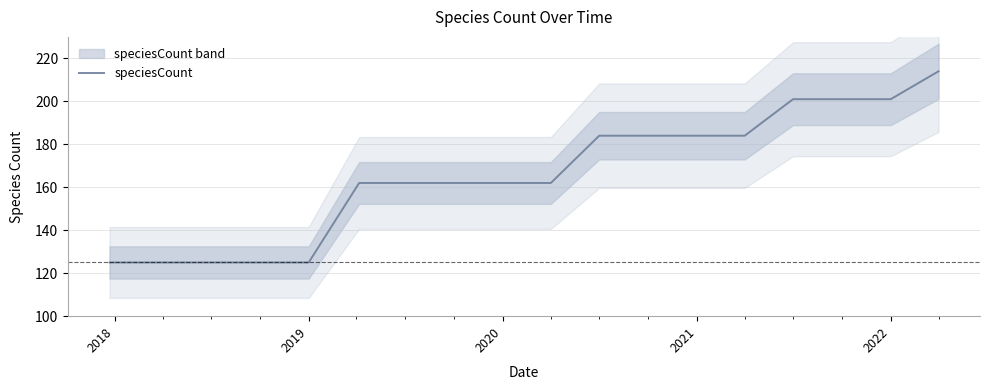

True or false: speciesCount has a value of 260 at 2021.

False